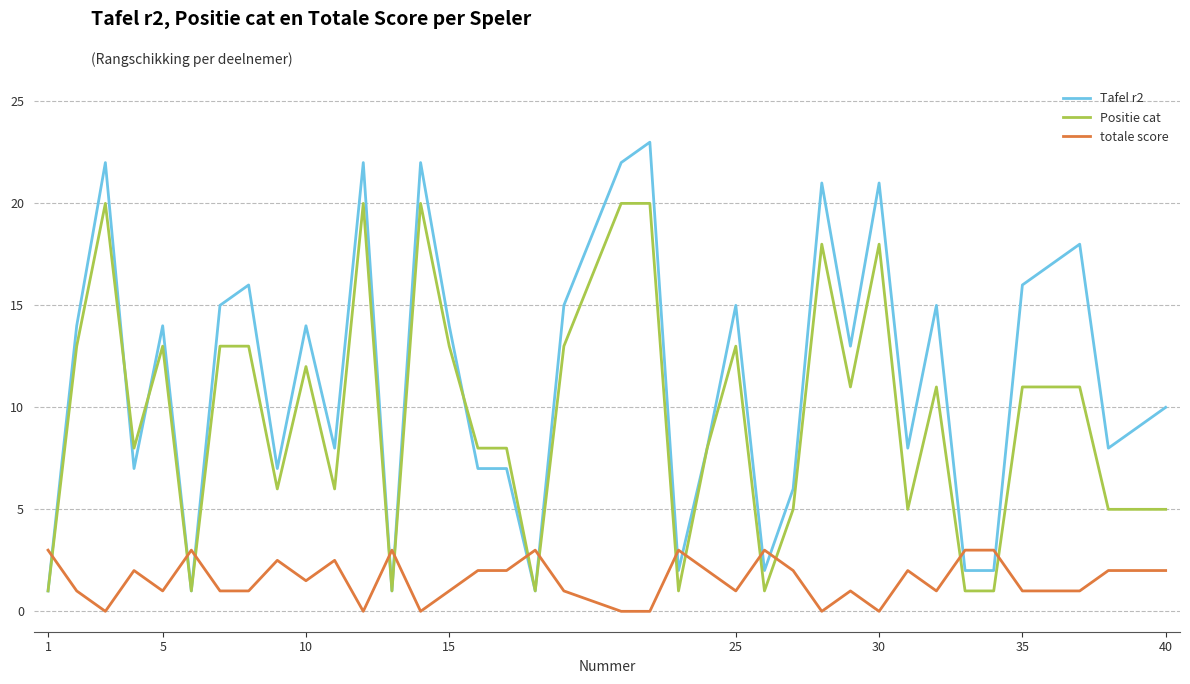

Which series has the largest range (max minus min)?

Tafel r2